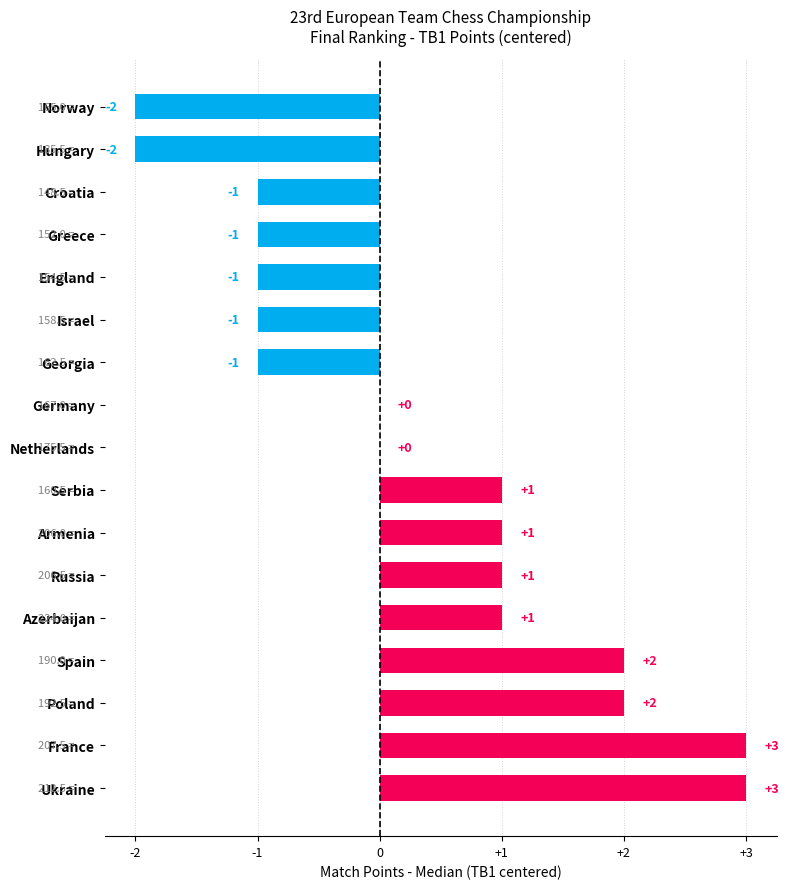

What is the approximate value at France?

3